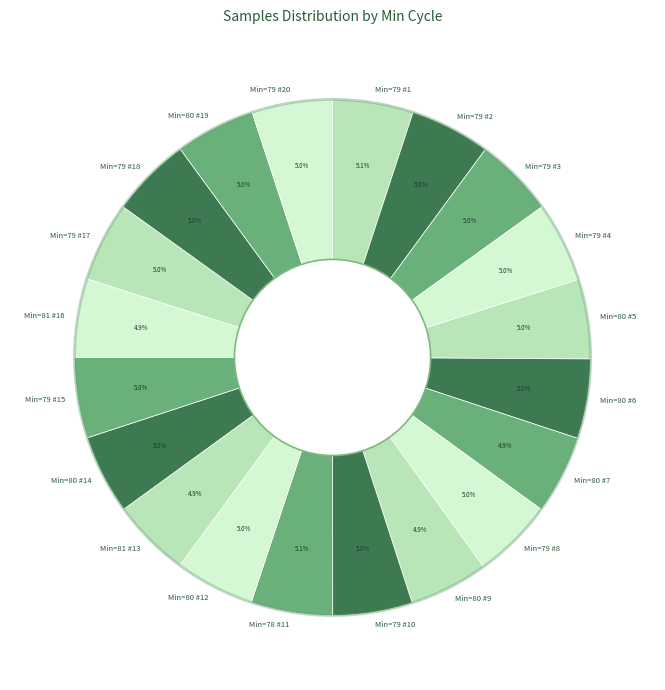

What is the ratio of the value at Min=80 #14 to the value at Min=79 #3?

1.0